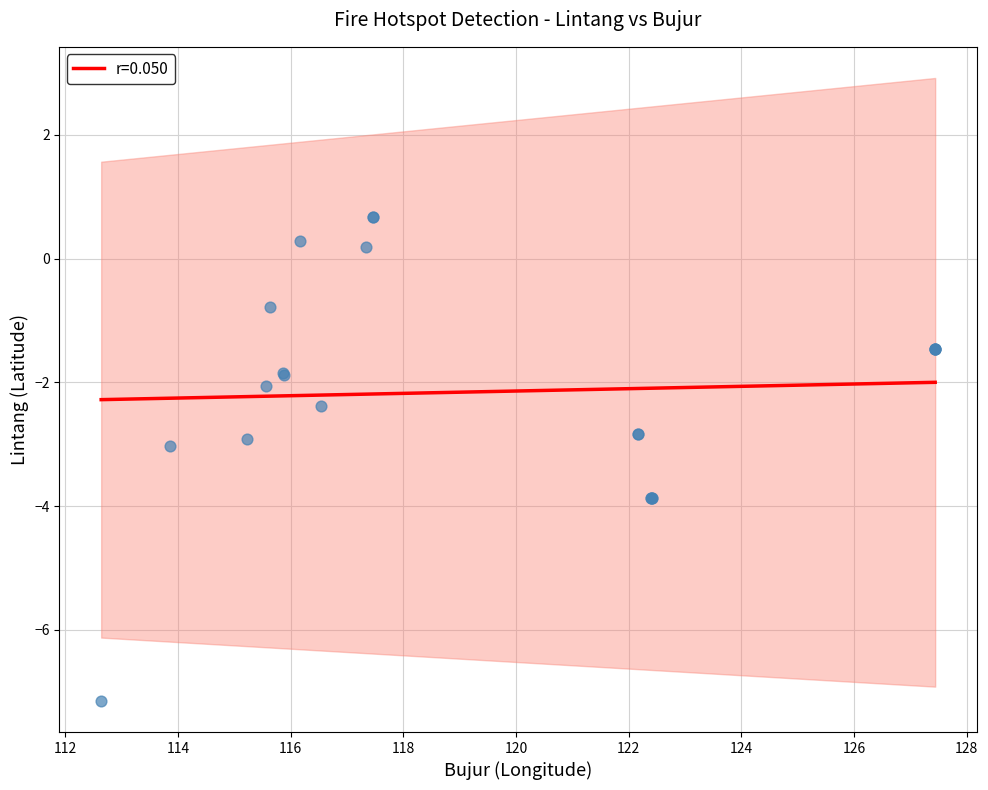

What is the lowest value of the r=0.050 series?

-2.3